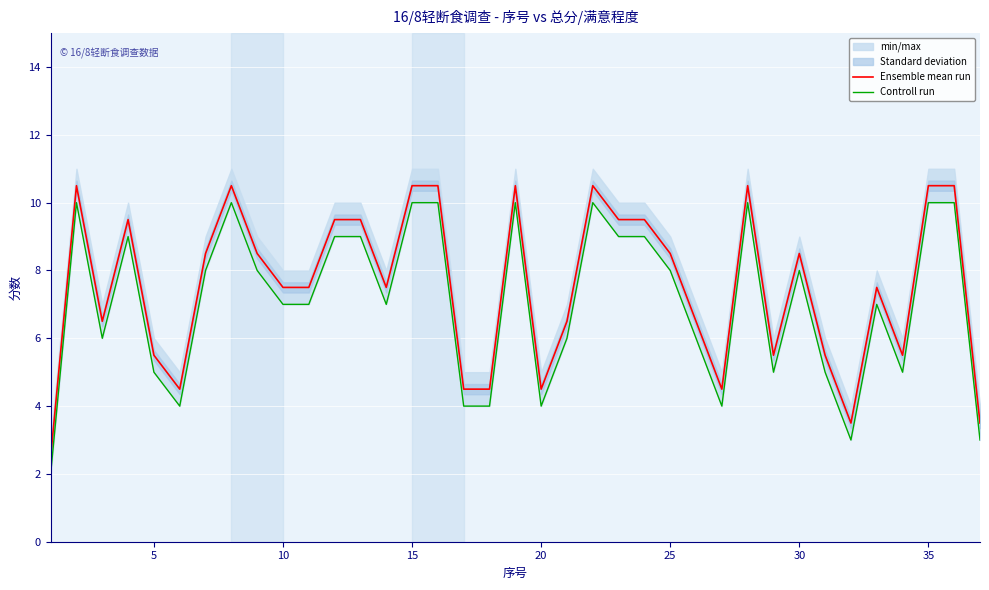

Is it true that Ensemble mean run equals 7.6 at 5?

False